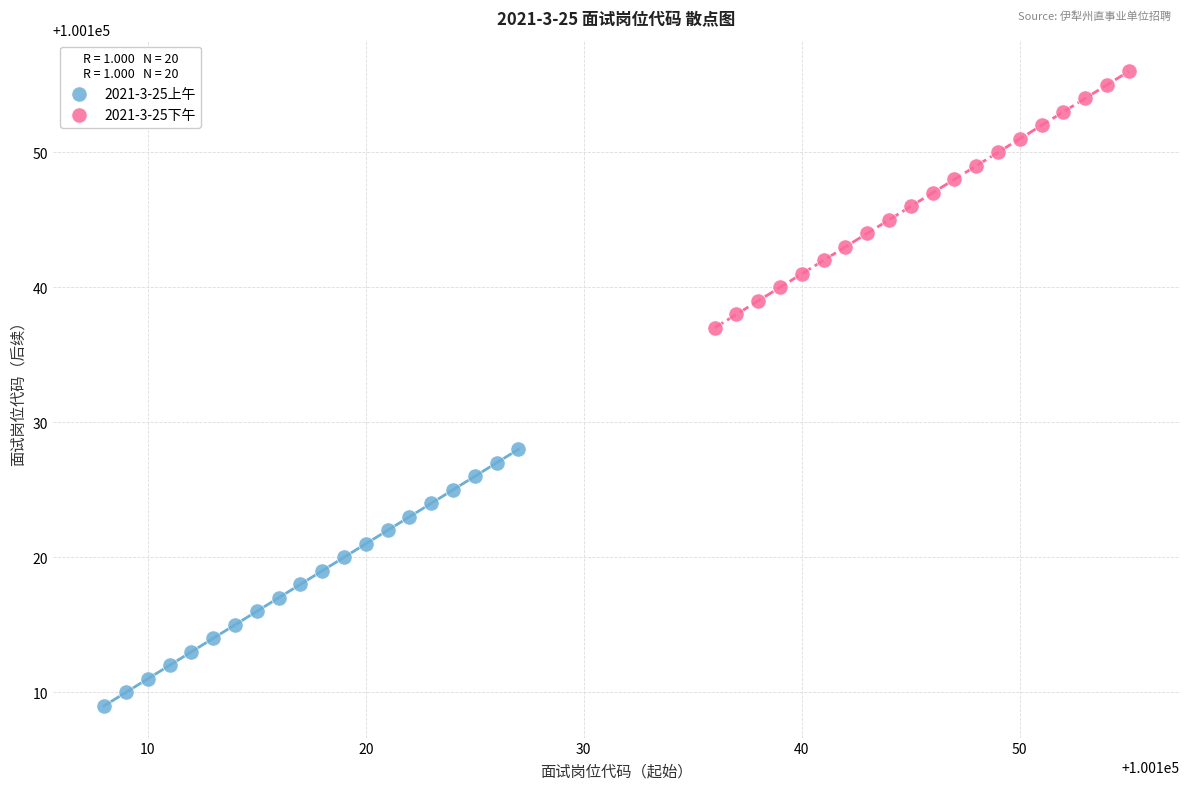

Which series reaches the maximum Y coordinate?

2021-3-25下午